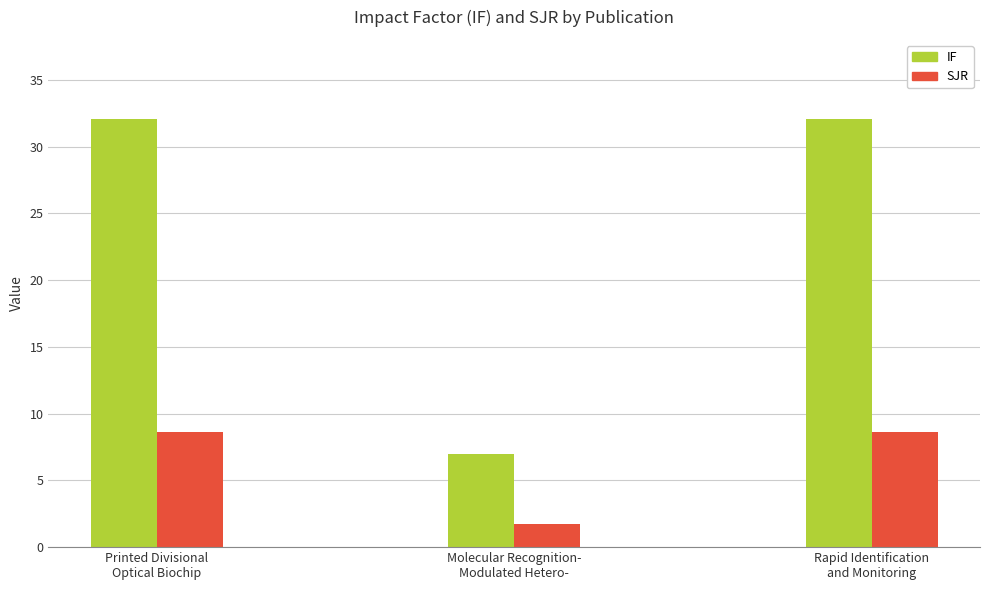

Is it true that IF equals 7.0 at Molecular Recognition-
Modulated Hetero-?

True